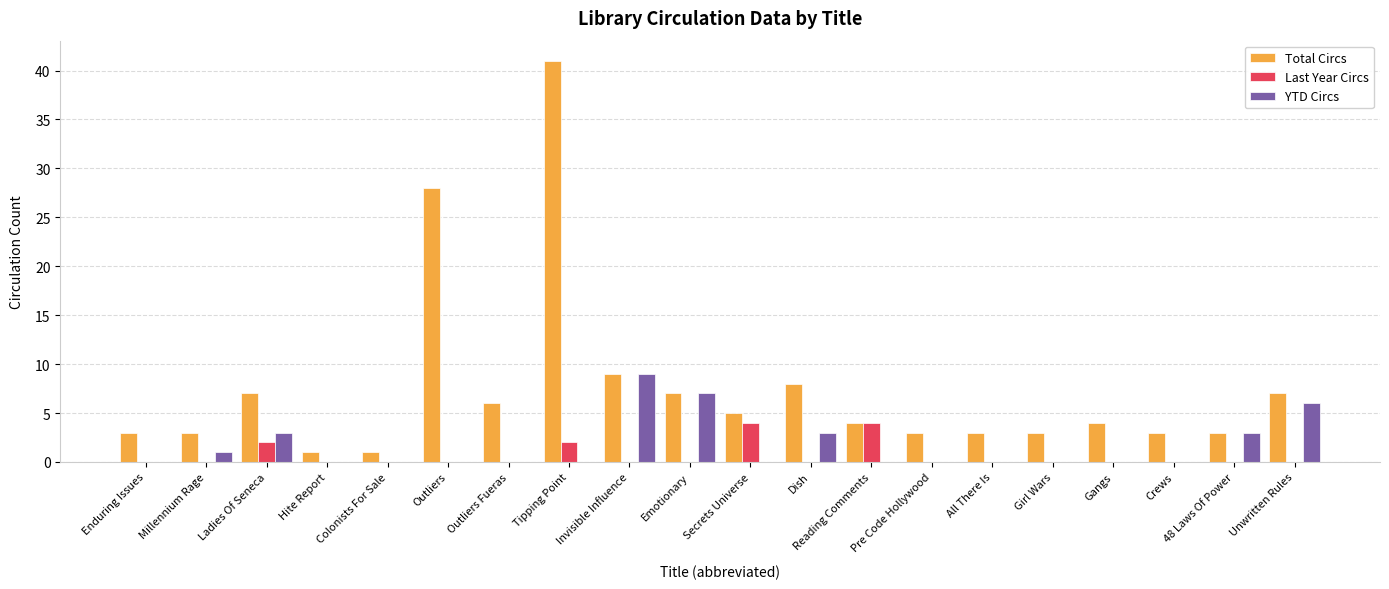

How many categories are shown in the chart?

20